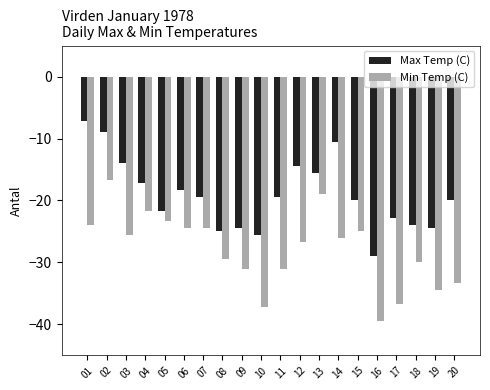

At 15, list the series in order from smallest to largest.

Min Temp (C), Max Temp (C)